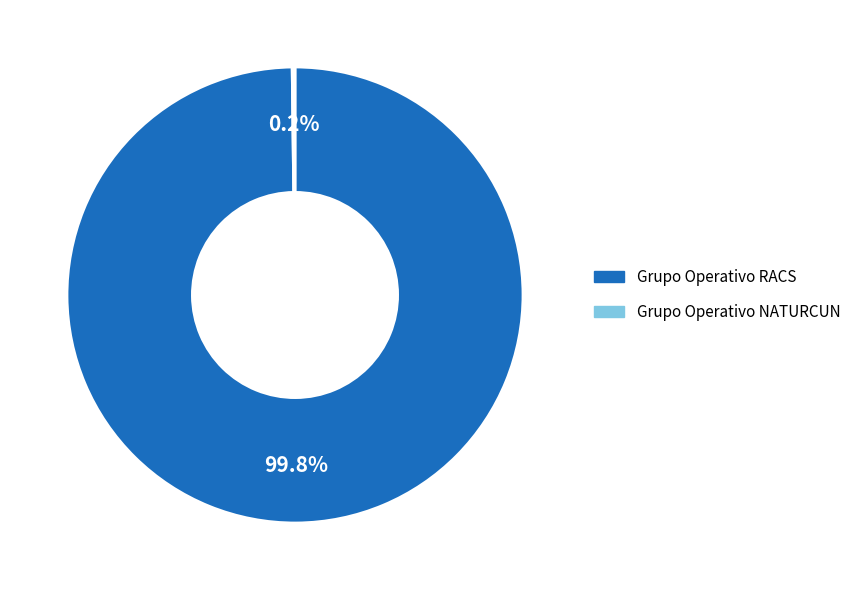

Does any single category account for the majority?

Yes